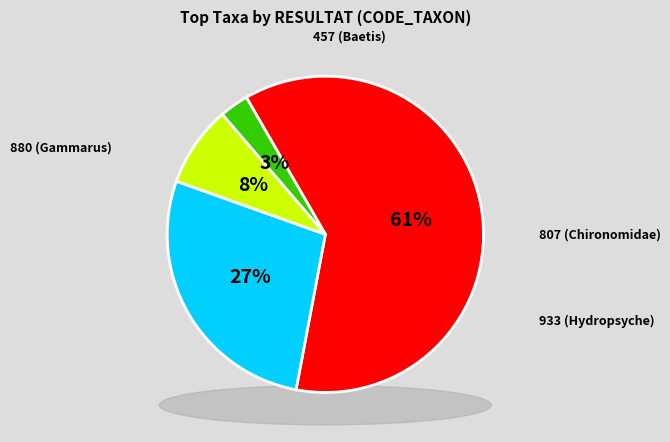

To the nearest percent, what is the combined percentage of 807 and 457?

36%